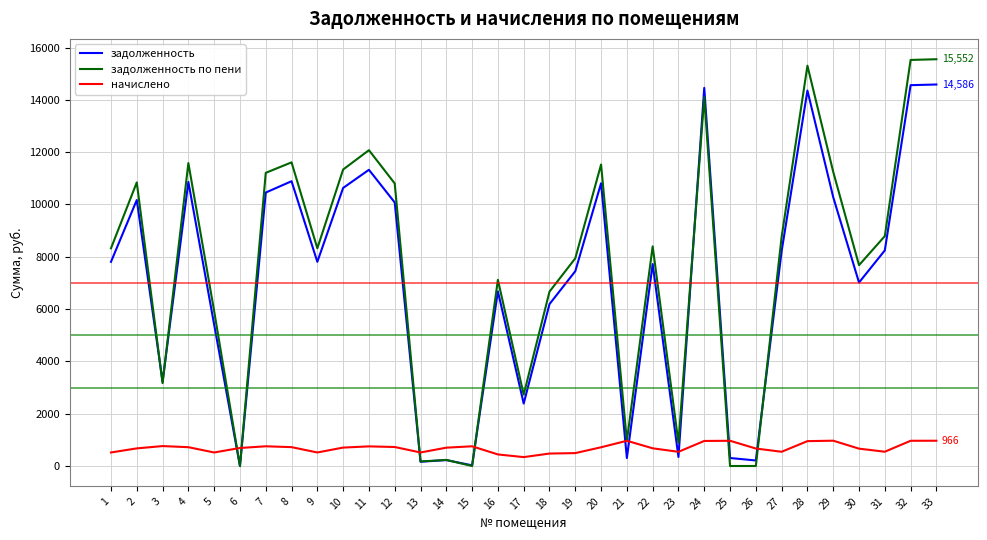

The value of задолженность по пени at 22 is 2145.6. True or false?

False